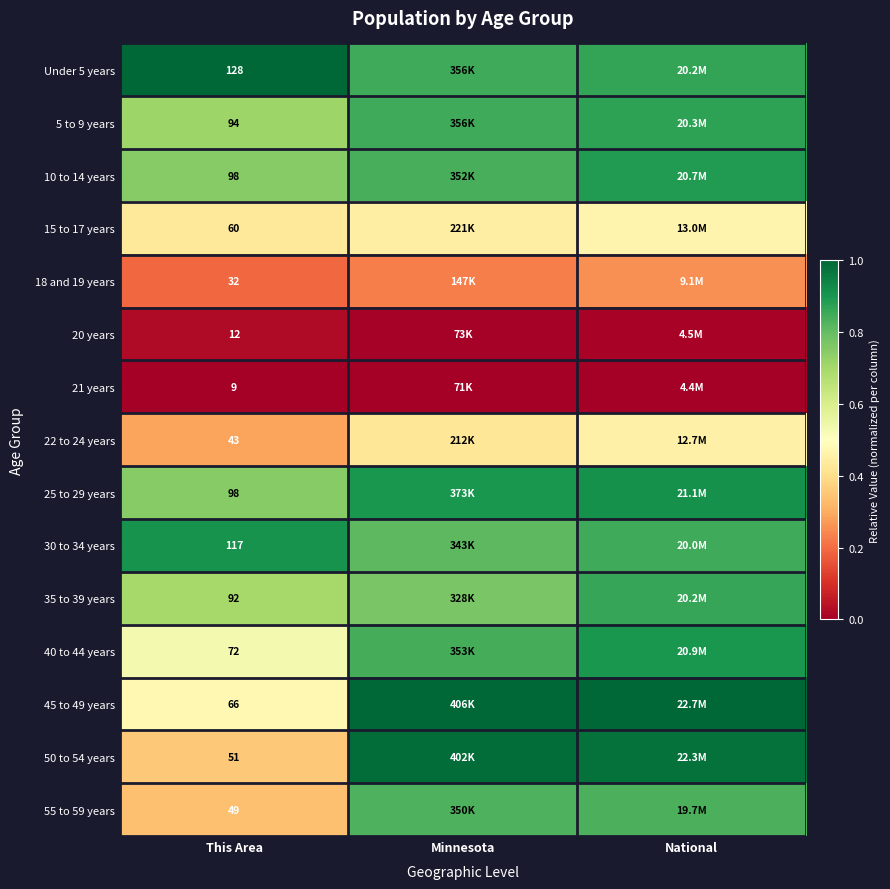

The 15 to 17 years series shows 0.1 at Minnesota. True or false?

False